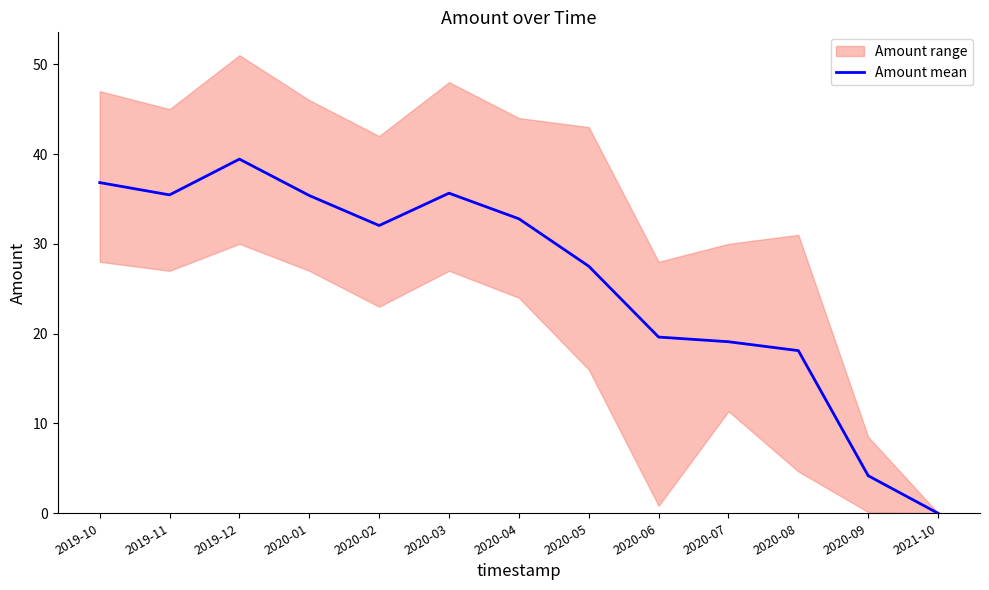

What is the difference between the maximum and minimum values?

39.4